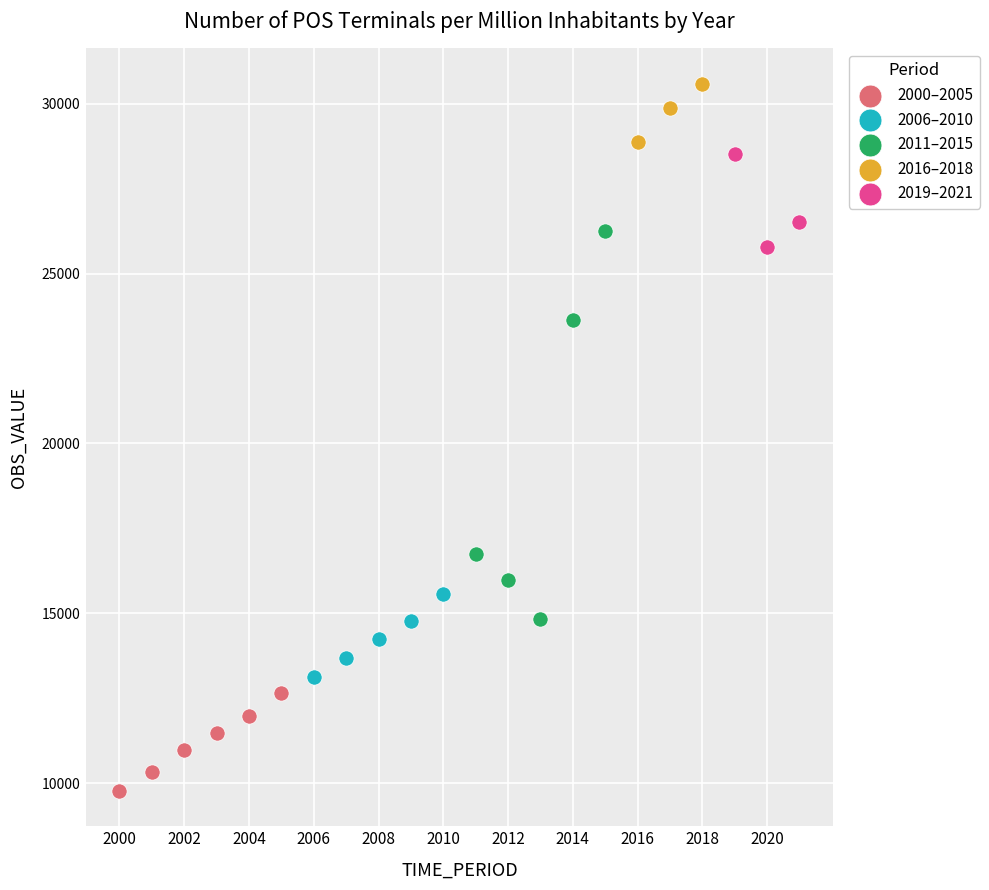

Which series reaches the minimum Y coordinate?

2000–2005